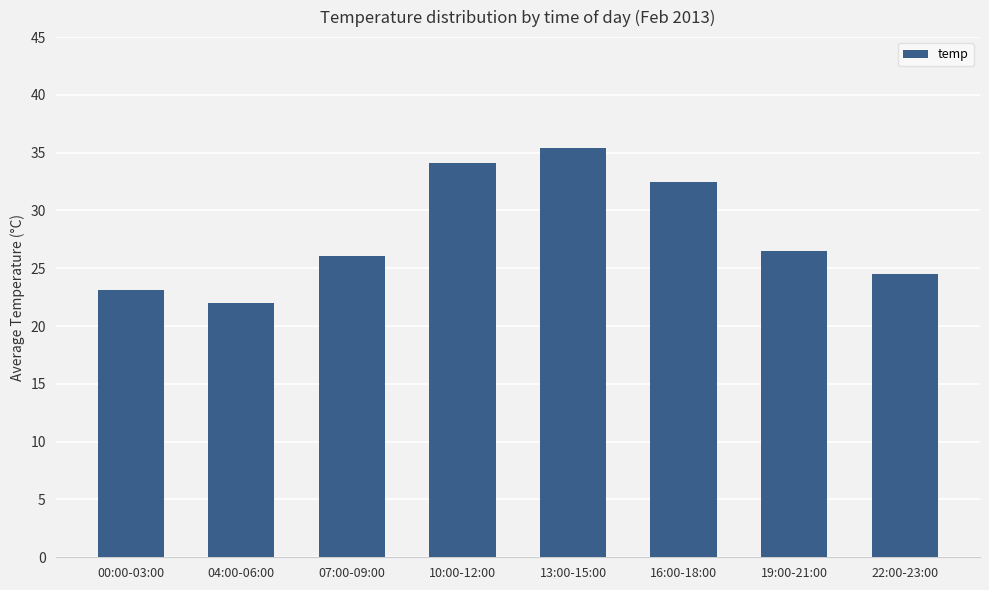

Is it true that the value at 16:00-18:00 is 32.5?

True